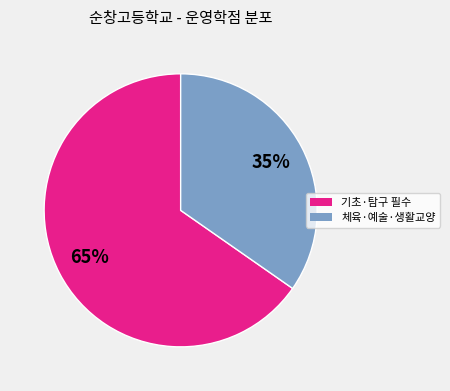

Is there a majority slice in this chart?

Yes